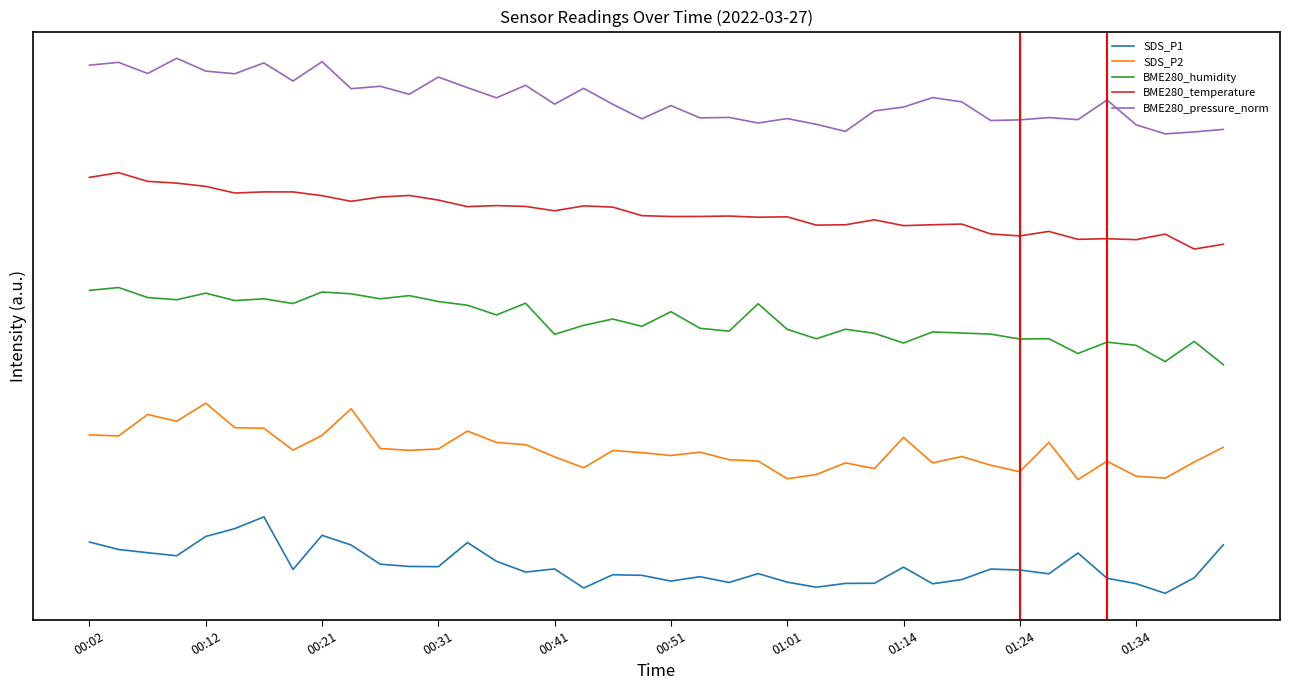

True or false: BME280_temperature and BME280_humidity intersect in this chart.

False